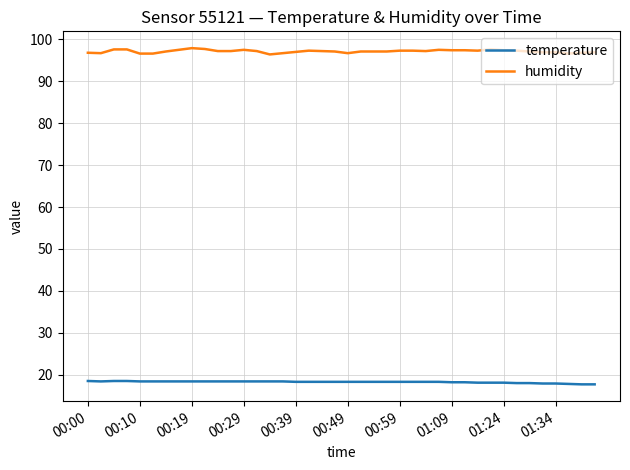

Which series has the largest total across all categories?

humidity